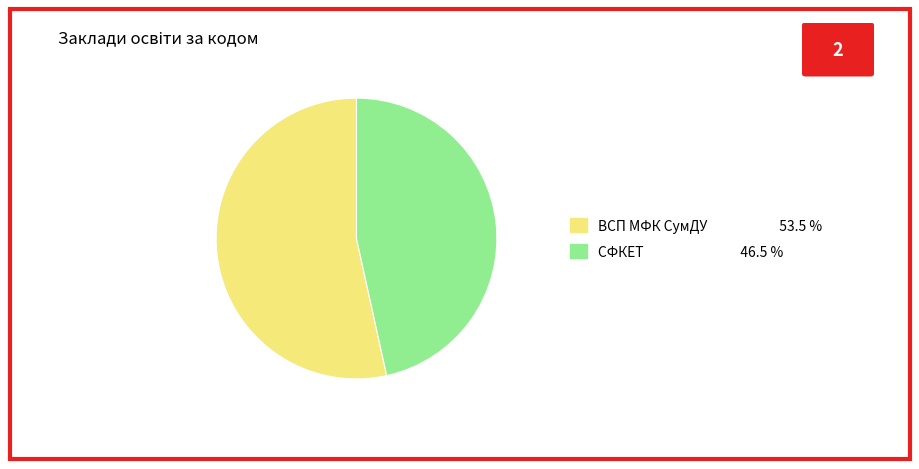

Does СФКЕТ represent more than half of the total?

No